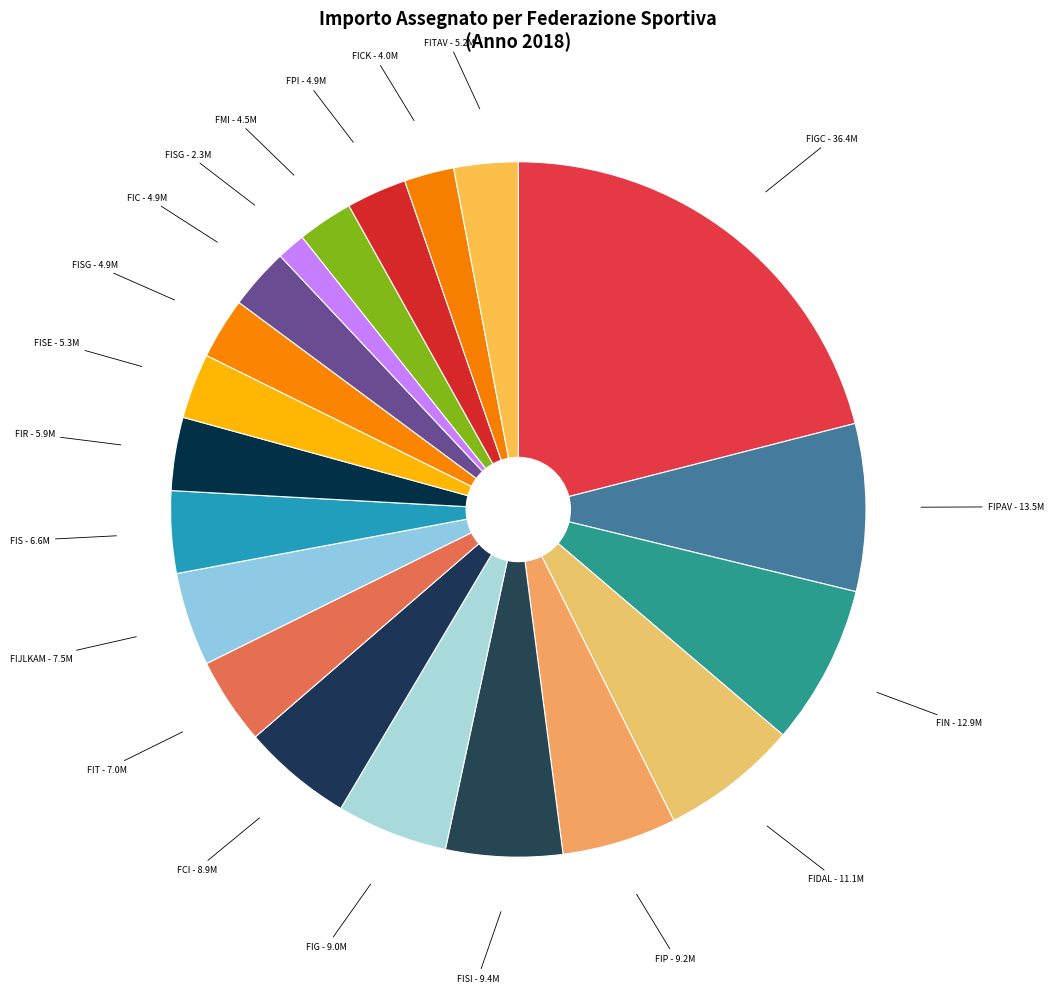

Which slice is the smallest?

FISG - Sci Nautico